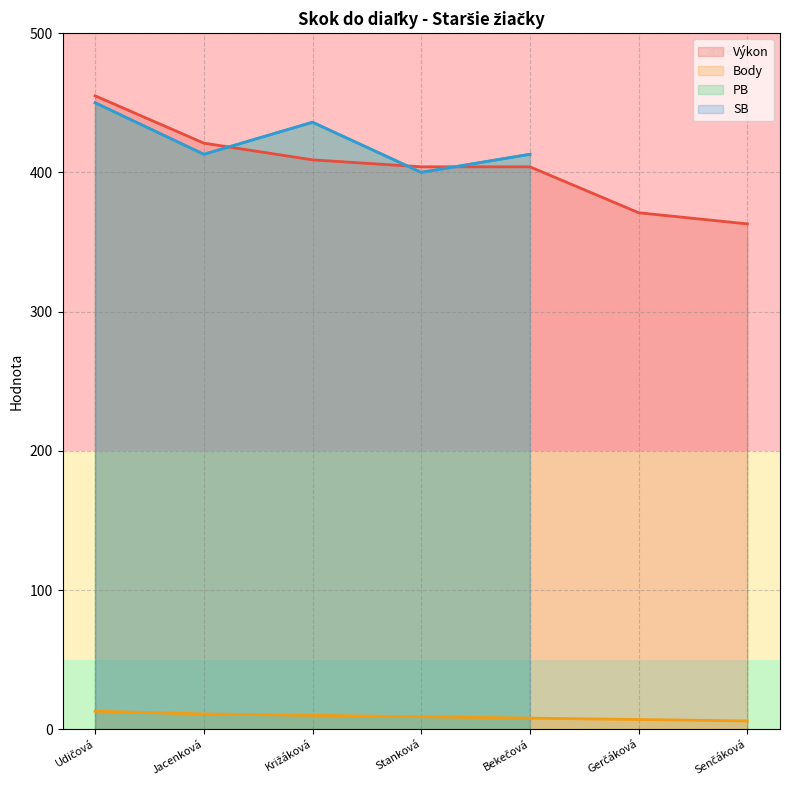

In SB (line), how many points are higher than both neighbors (excluding endpoints)?

1